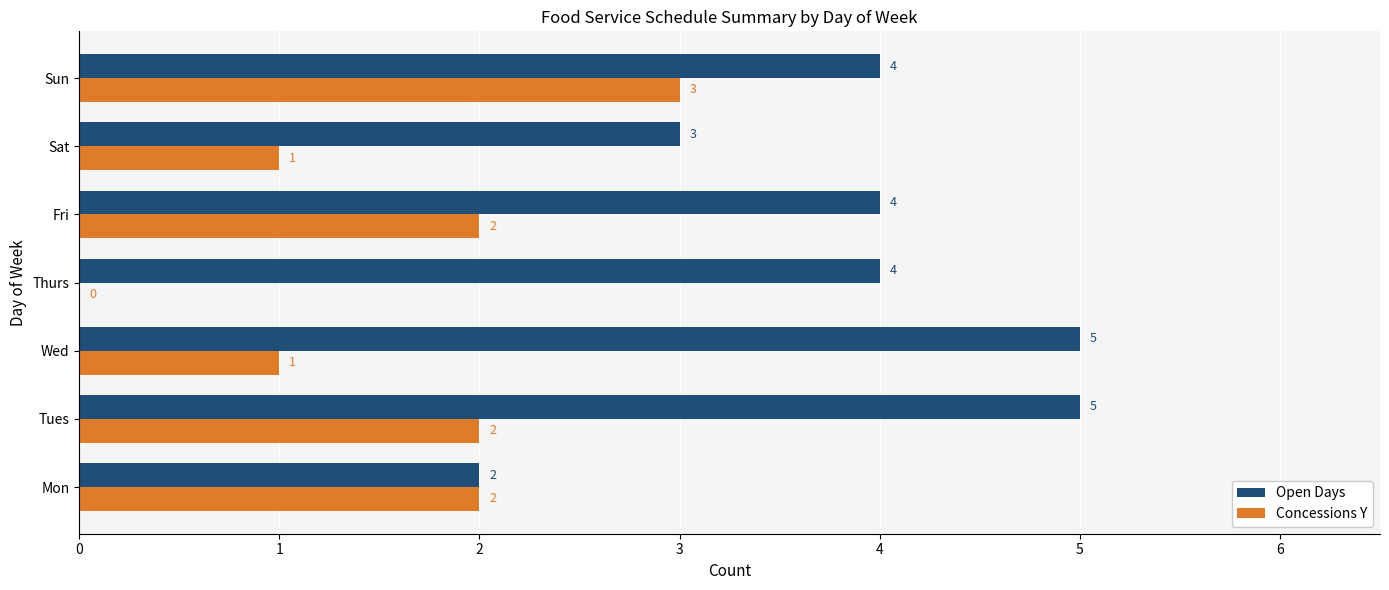

What is the sum of the Open Days values at Wed and Sun?

9